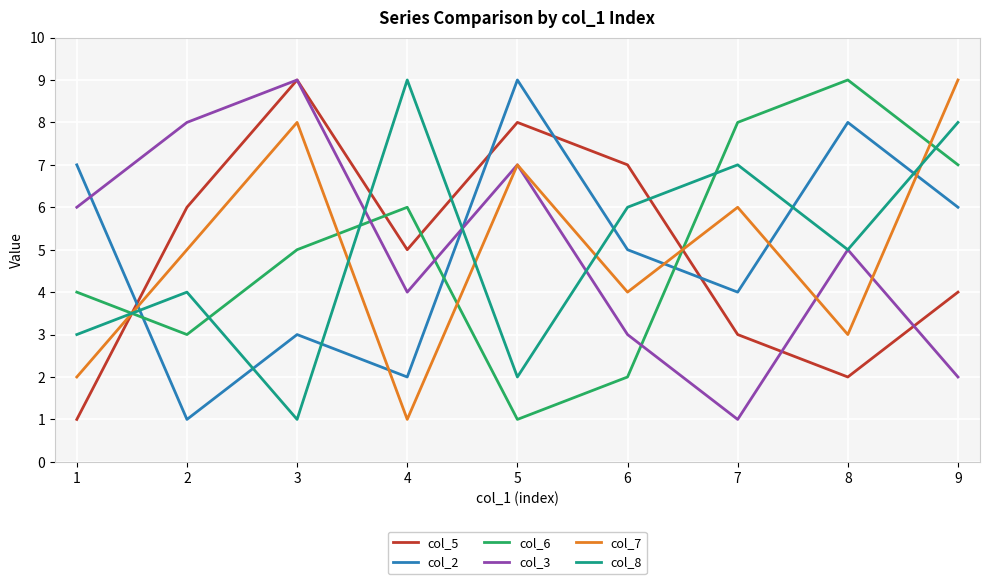

At how many categories does at least one series exceed 6?

9